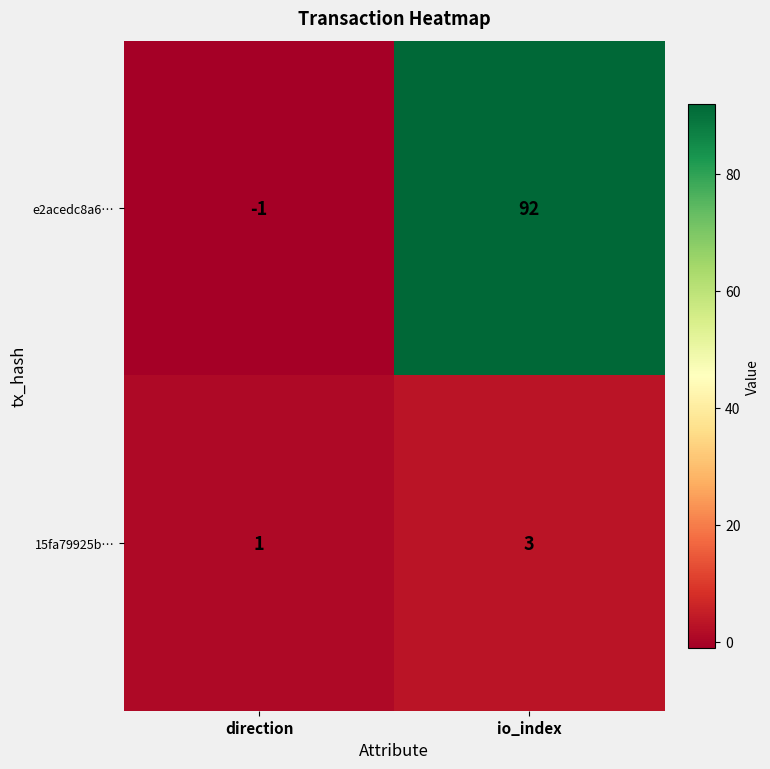

What is the average value of the e2acedc8a6… series?

46